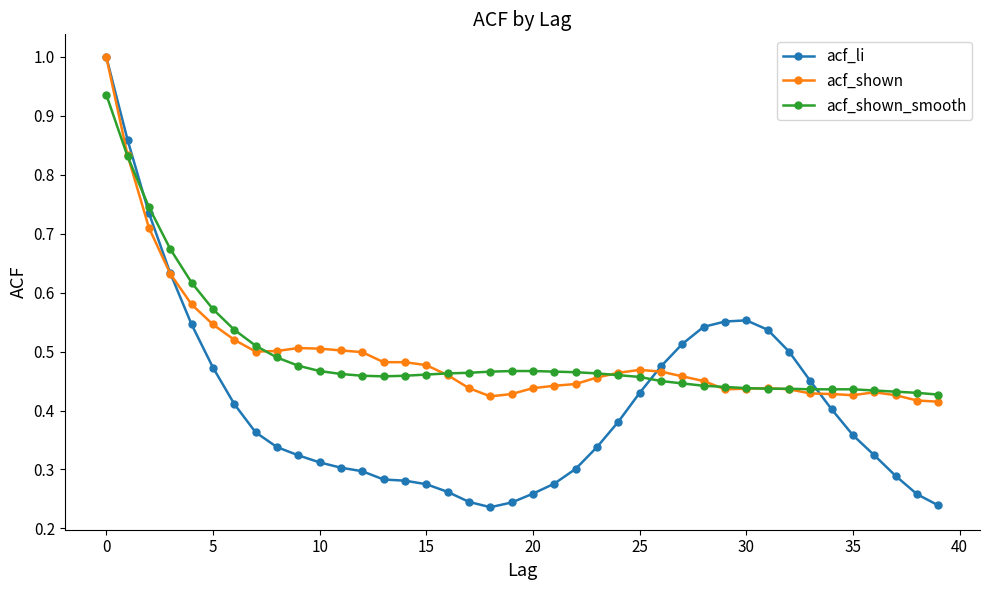

What is the maximum value for acf_li?

1.0